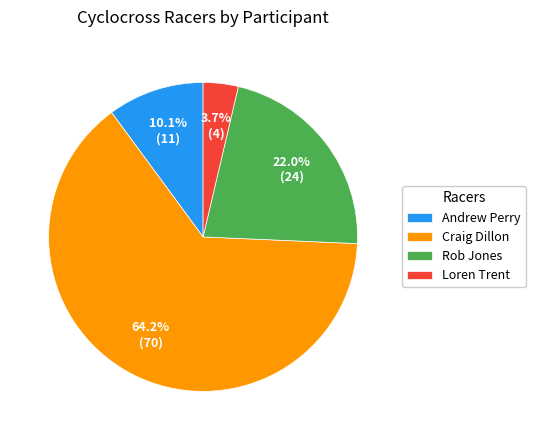

Count the number of slices in the pie.

4